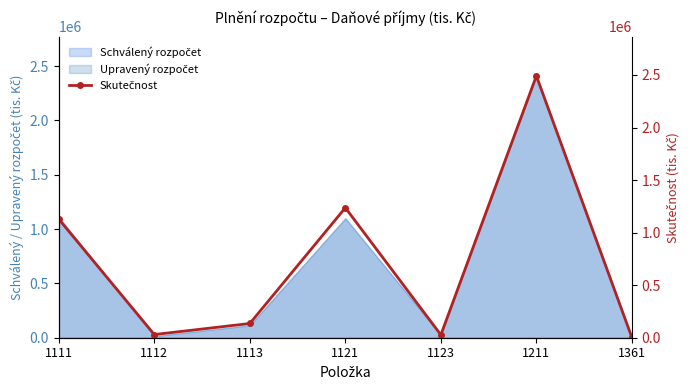

Rank the categories by value from highest to lowest.

1211, 1121, 1111, 1113, 1112, 1123, 1361